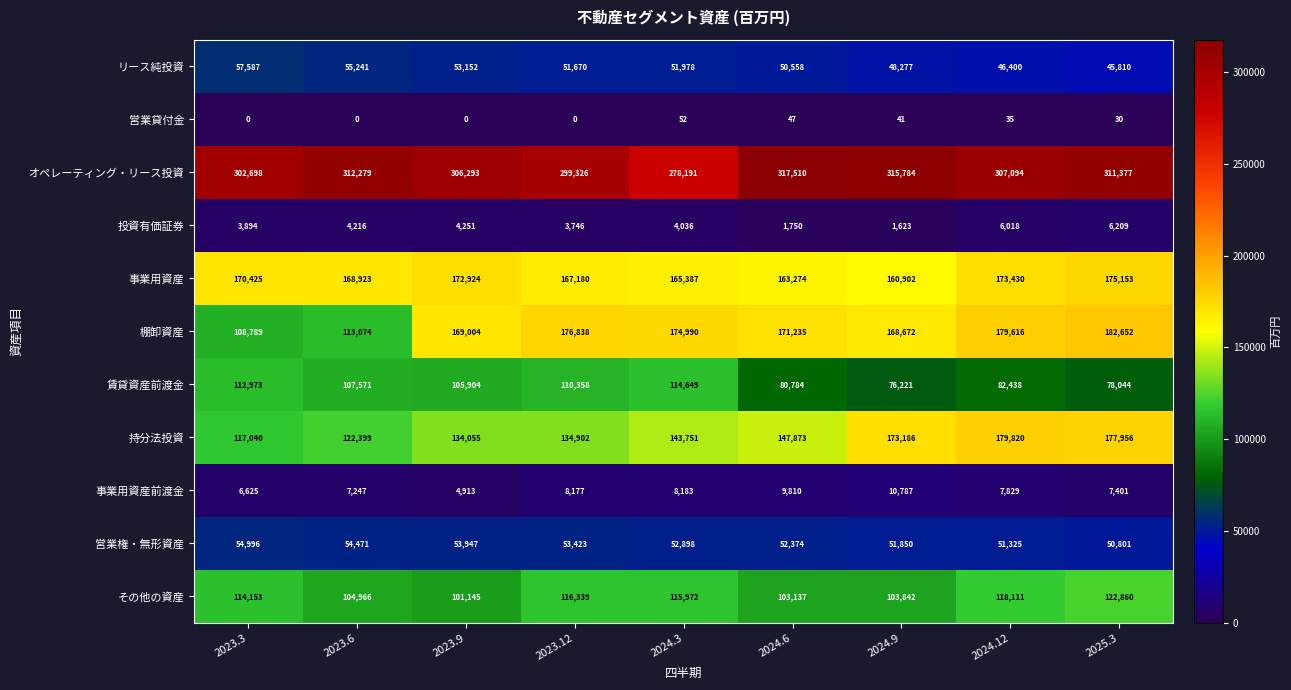

What is the difference between the maximum and minimum values in the 賃貸資産前渡金 series?

38428